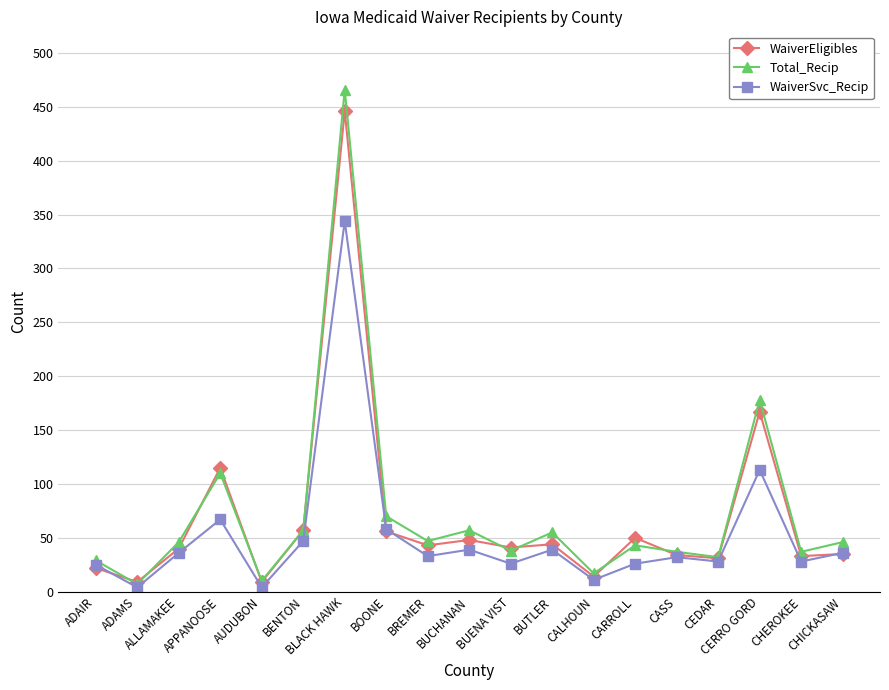

What is the label of the 11th point from the left?

BUENA VIST